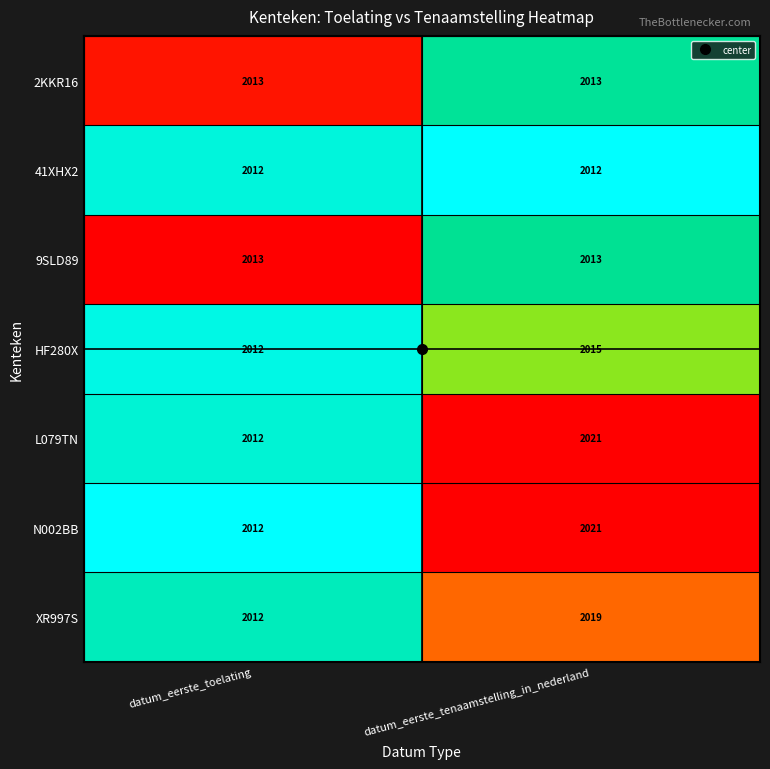

What is the difference between the highest and lowest values at datum_eerste_tenaamstelling_in_nederland?

9